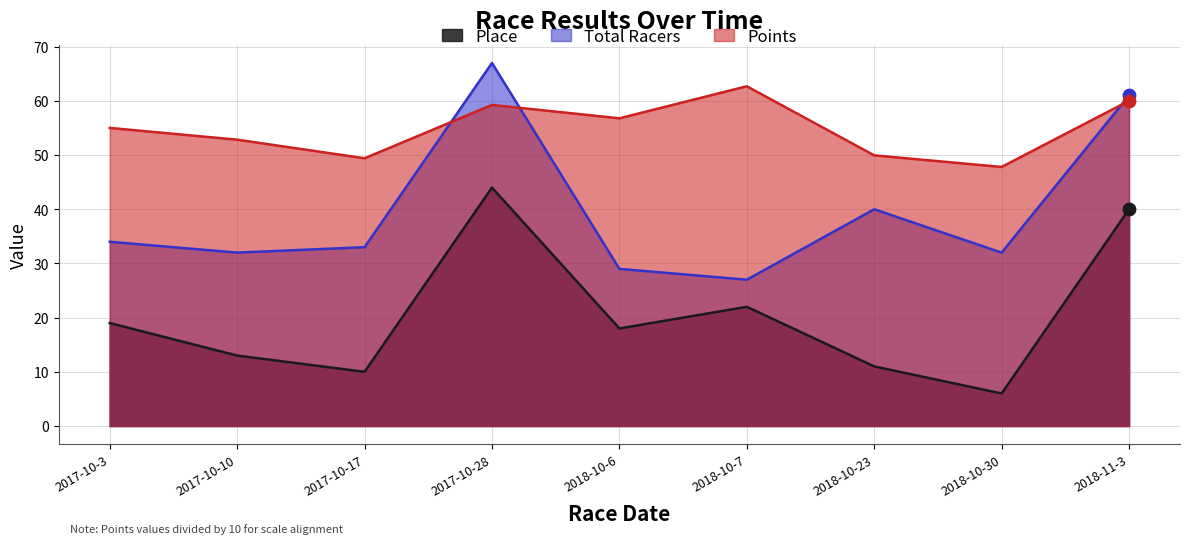

Which series has the widest spread of Y values?

Total Racers